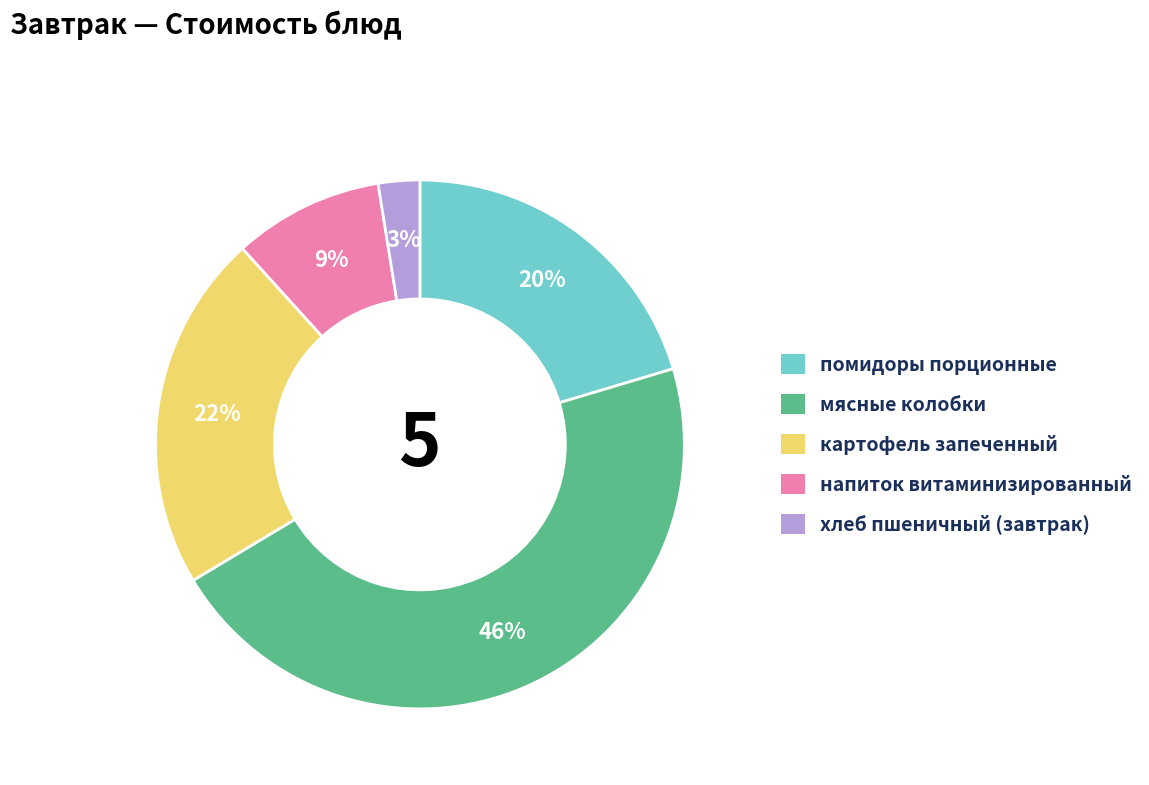

How many segments does this pie chart have?

5